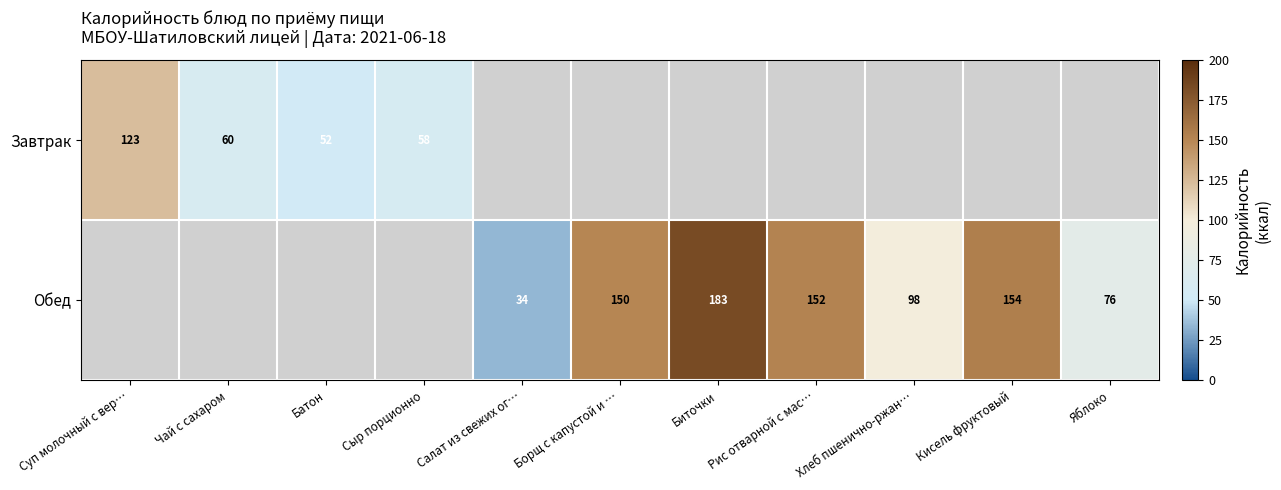

How many data points does each series have?

11